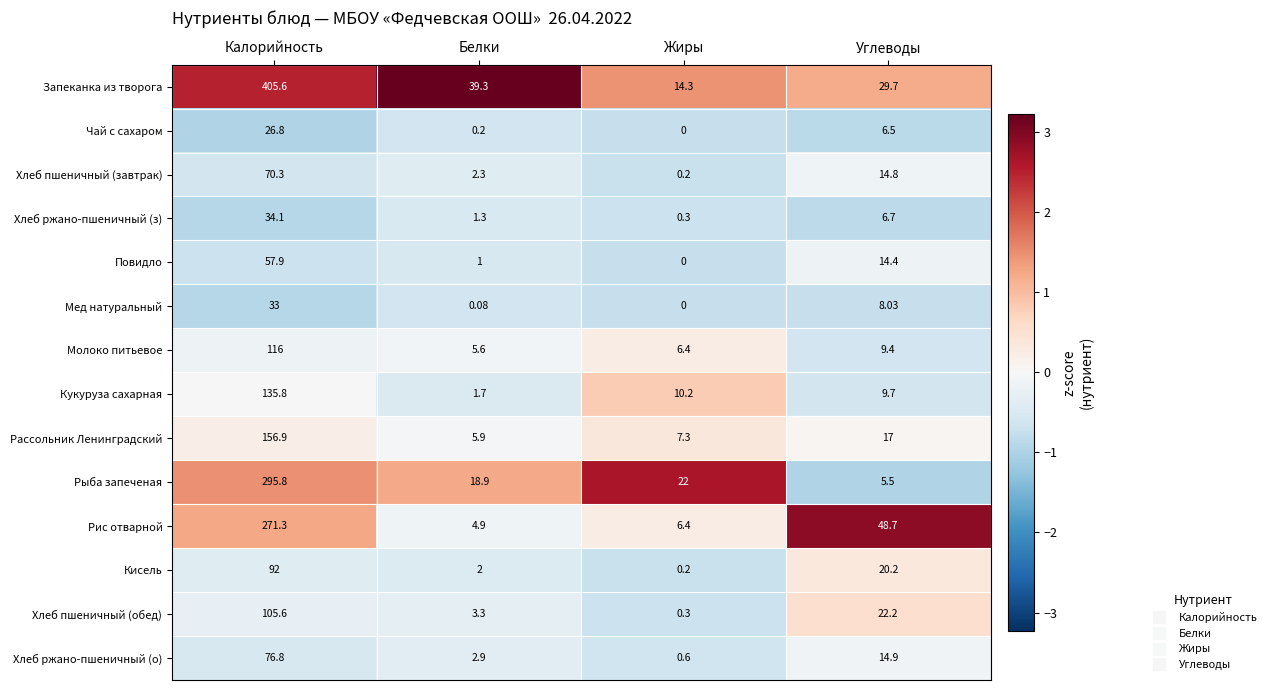

What is the greatest value displayed?

405.6